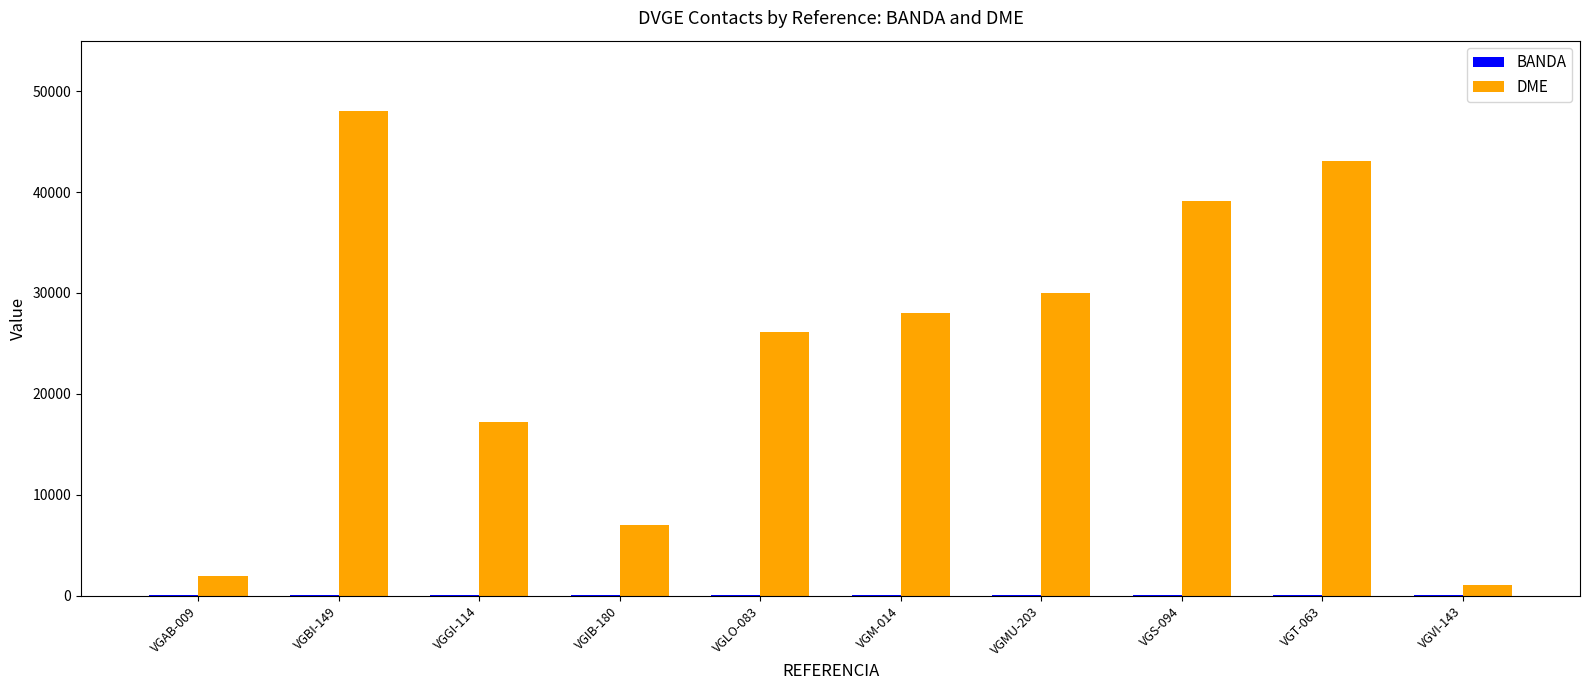

Between VGIB-180 and VGLO-083, which series saw the biggest shift?

DME